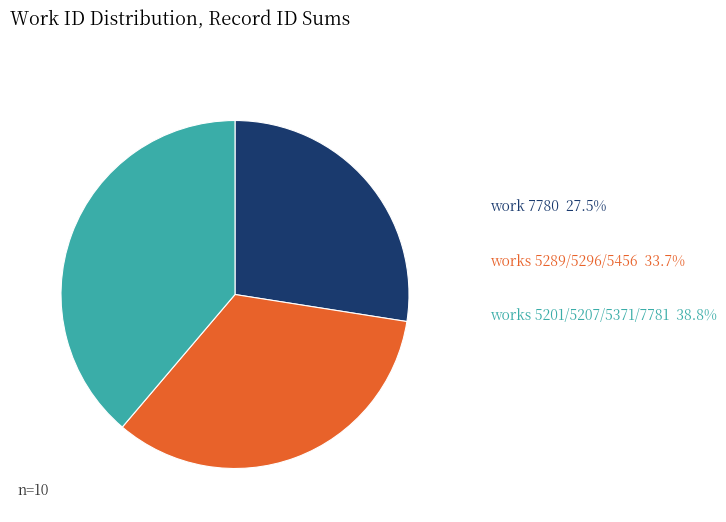

Is there any slice that represents more than half of the pie?

No